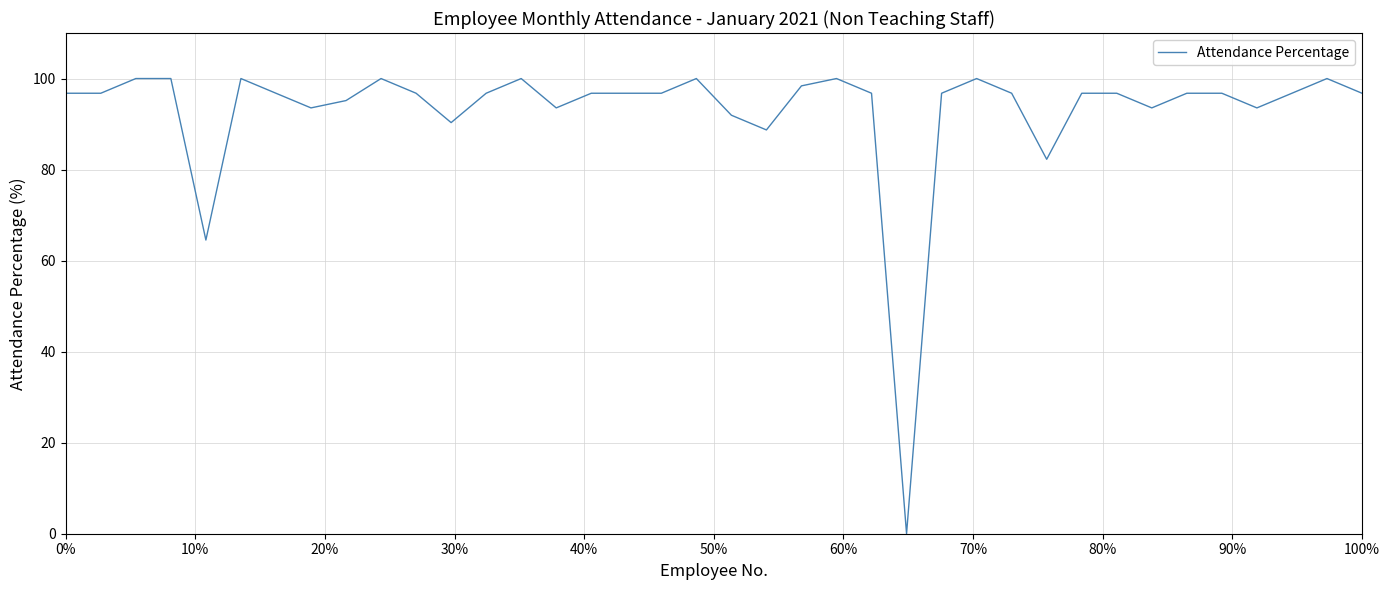

What is the difference between the maximum and minimum values?

100.0